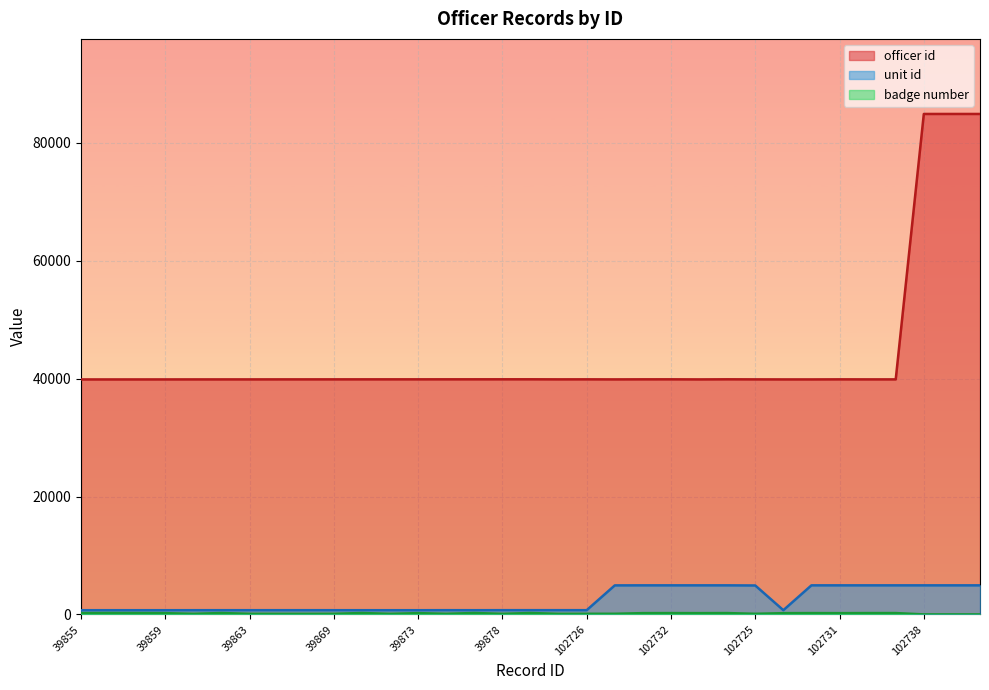

In unit id, how many points are higher than both neighbors (excluding endpoints)?

4